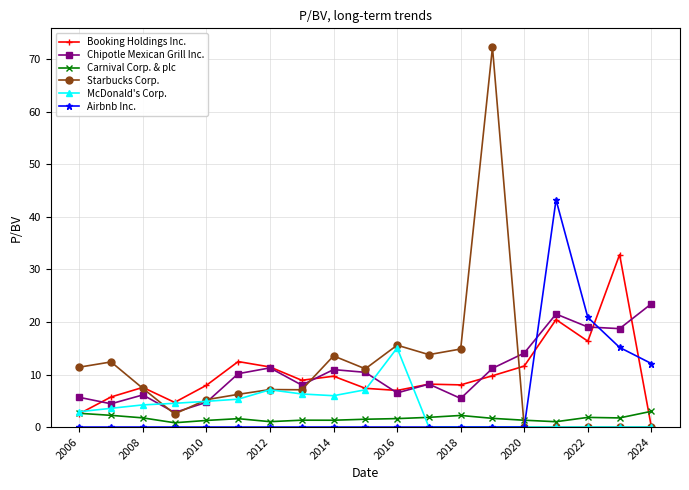

True or false: Carnival Corp. & plc and Chipotle Mexican Grill Inc. cross at least once.

False